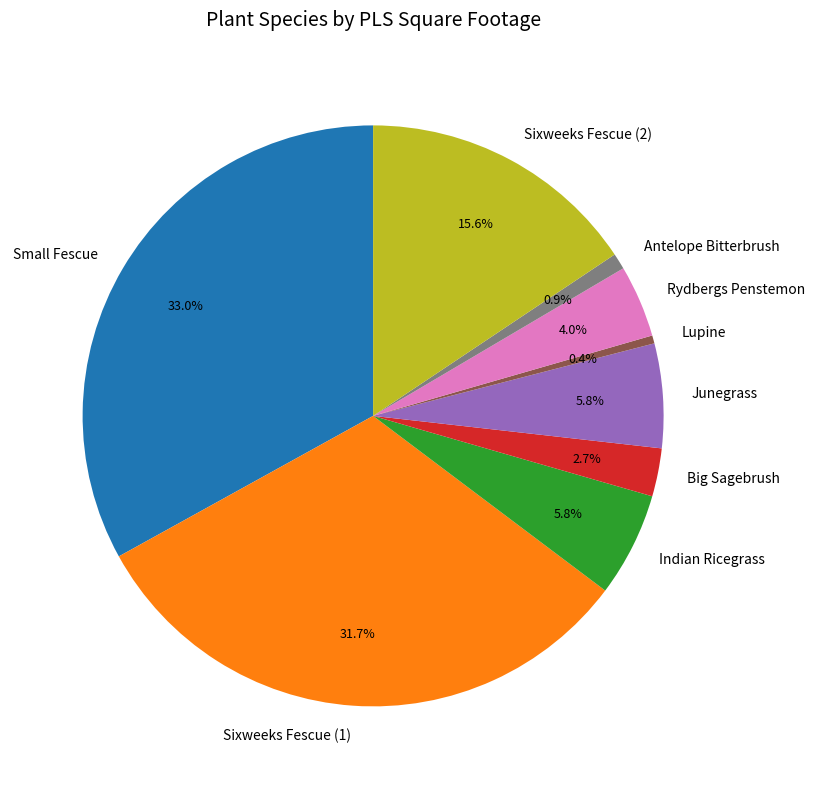

To the nearest percent, what is the difference between the Small Fescue and Big Sagebrush slice percentages?

30%